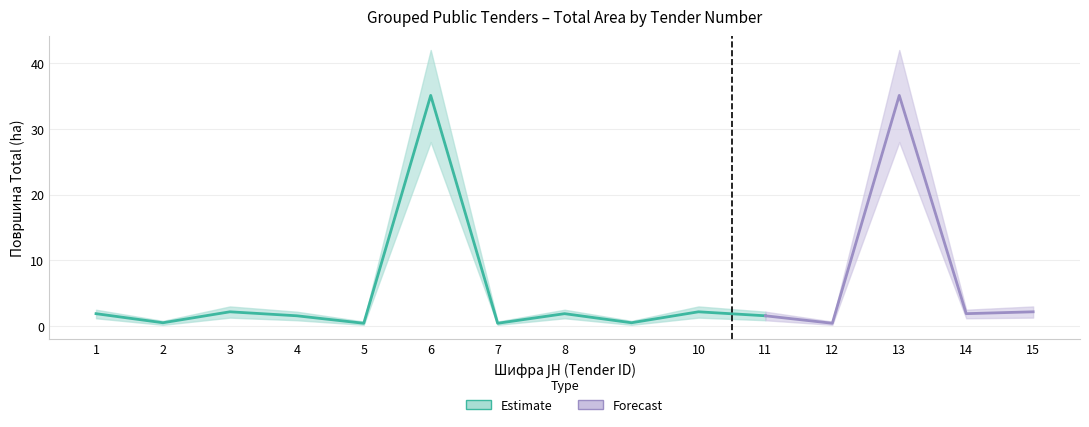

Which label corresponds to the smallest value in the chart?

2